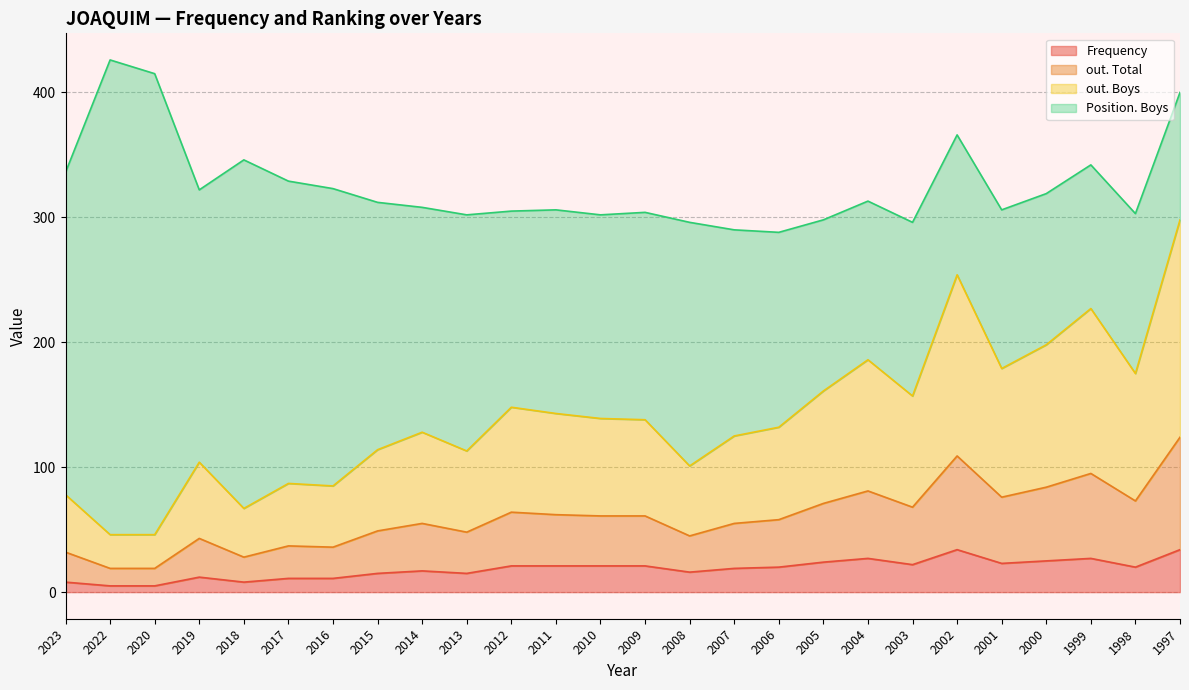

What are all the series names shown in the legend?

Frequency, out. Total, out. Boys, Position. Boys